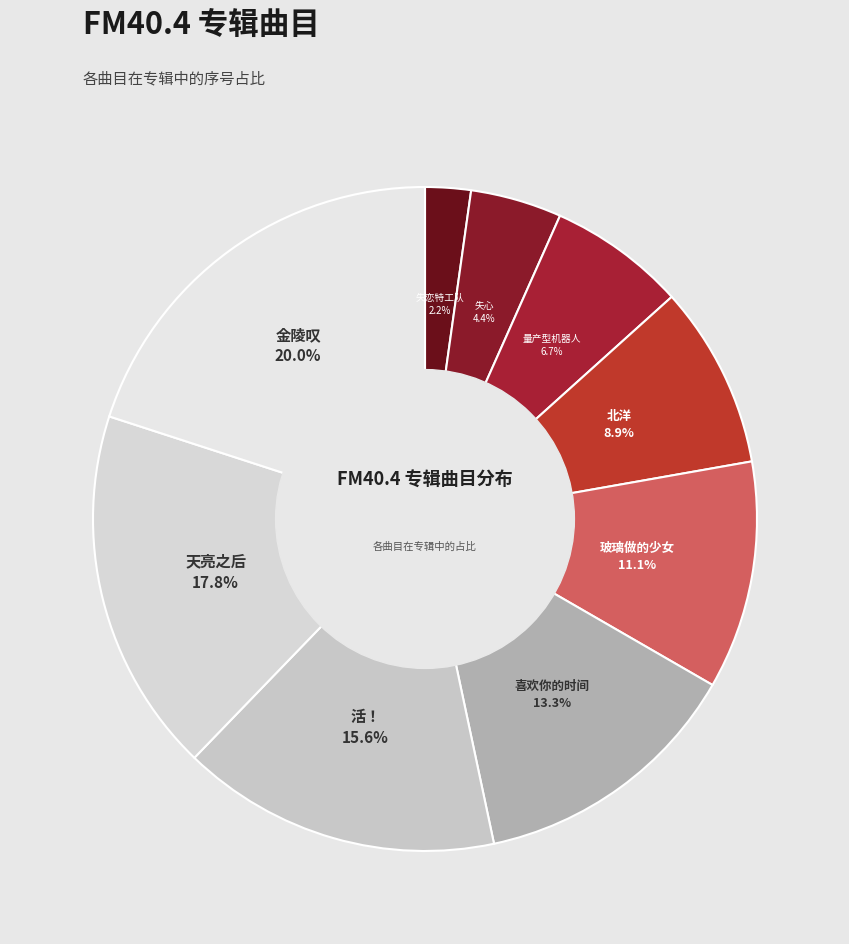

How much of the chart is everything except 失恋特工队?

97.8%